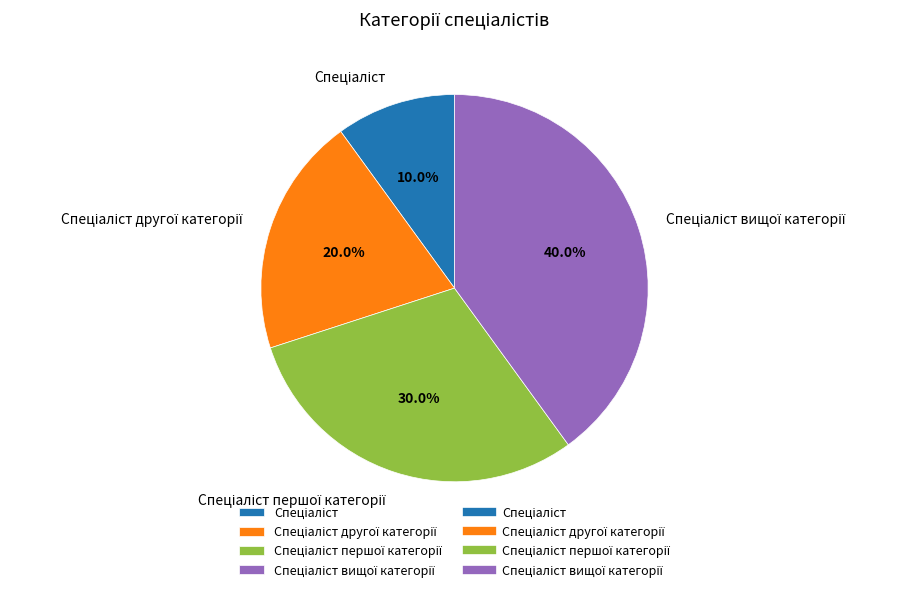

Does any single category account for the majority?

No